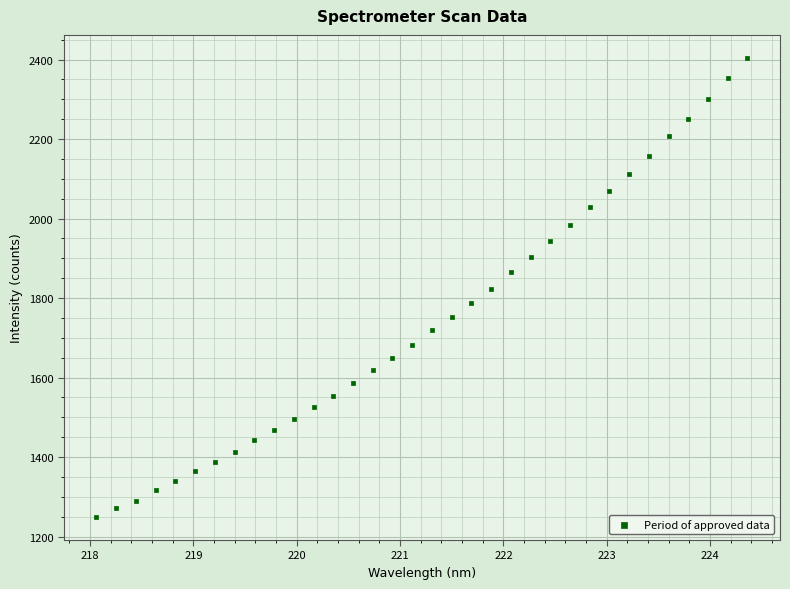

What is the range of X values (max minus min)?

6.3